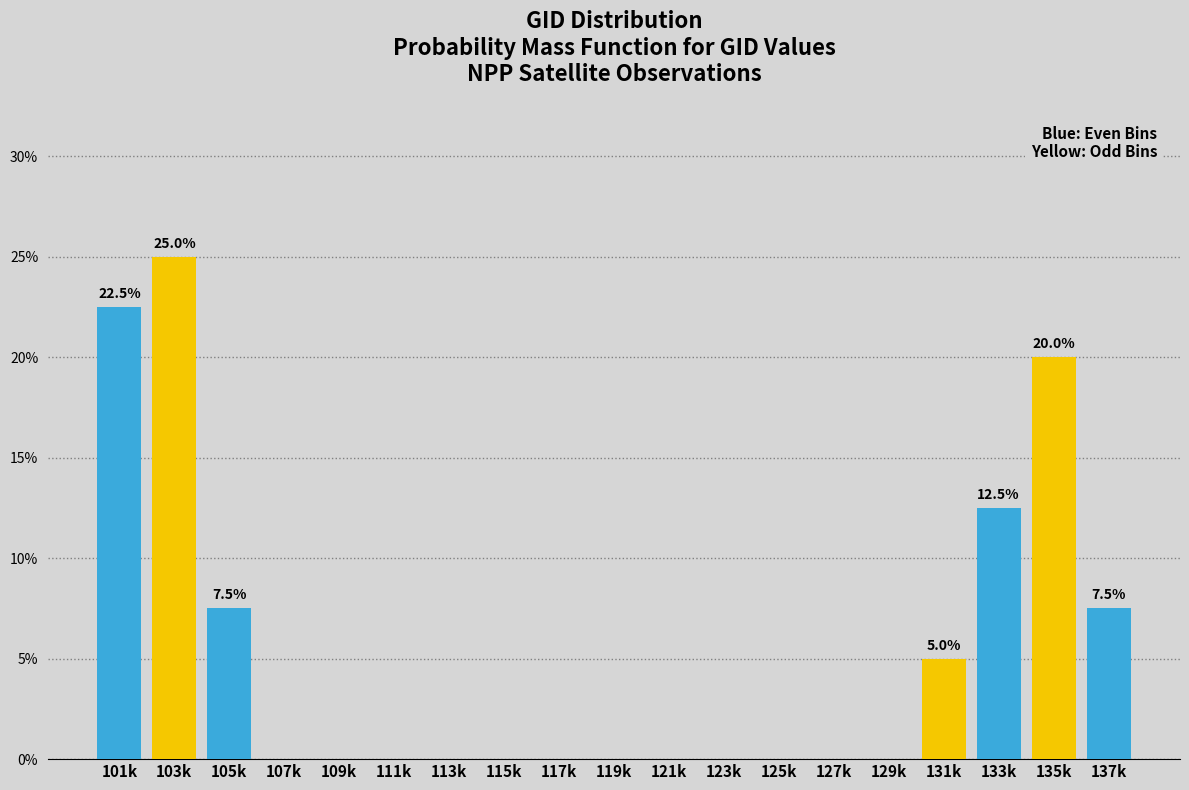

Are the bars horizontal?

No